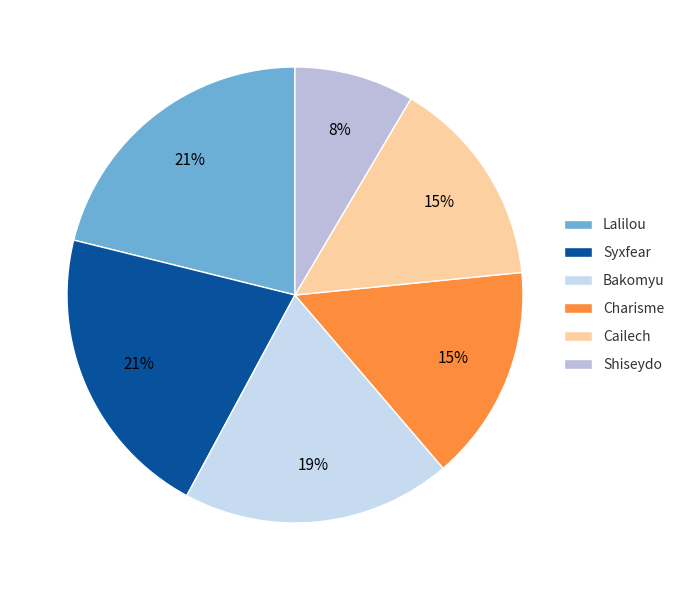

Do Syxfear and Lalilou together represent more than half of the pie?

No